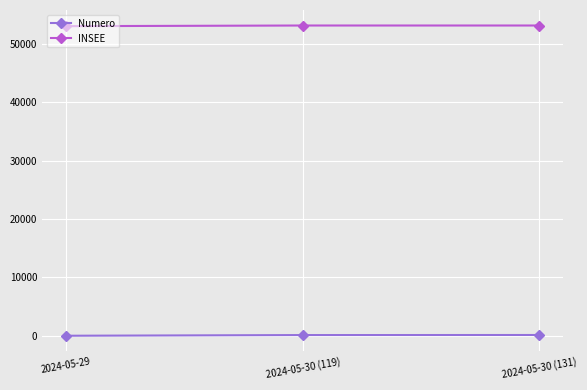

Is it true that INSEE equals 74376 at 2024-05-30 (131)?

False